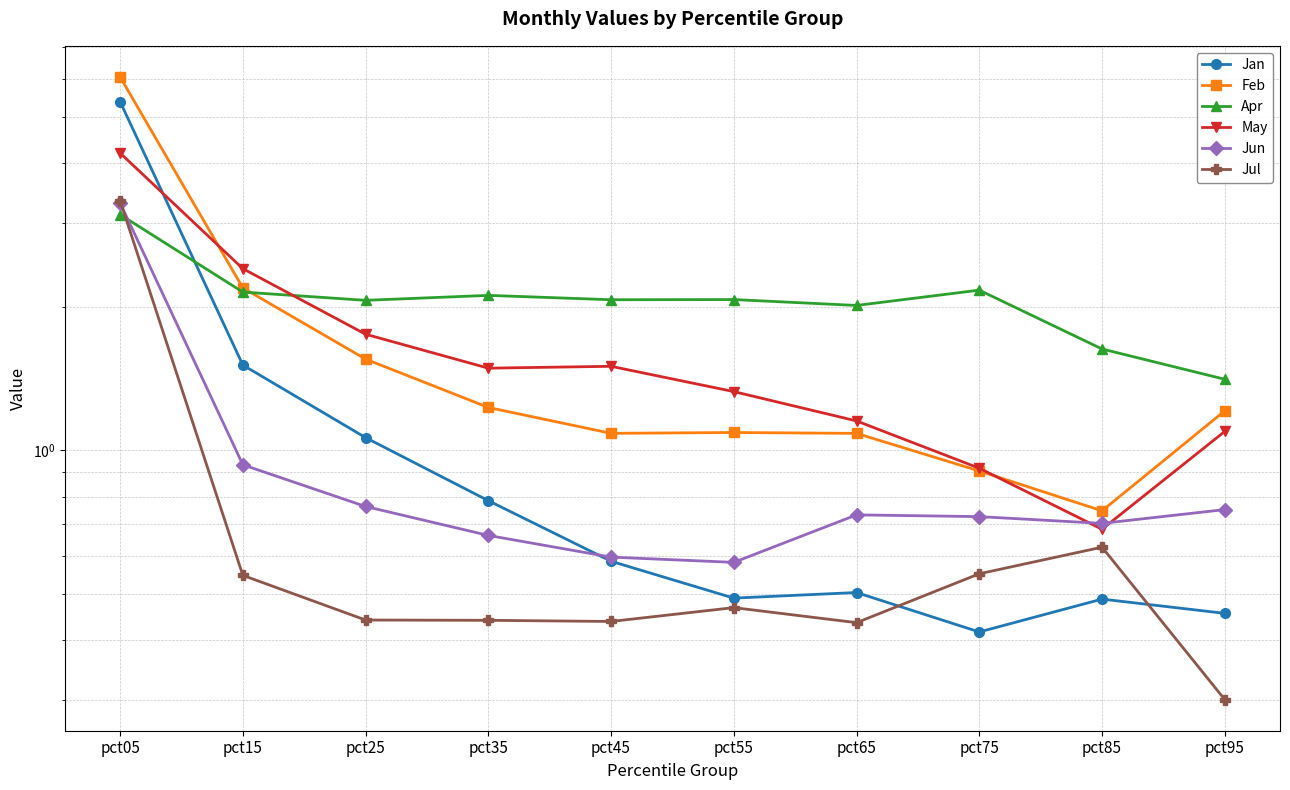

What value does the Apr series have at pct85?

1.6